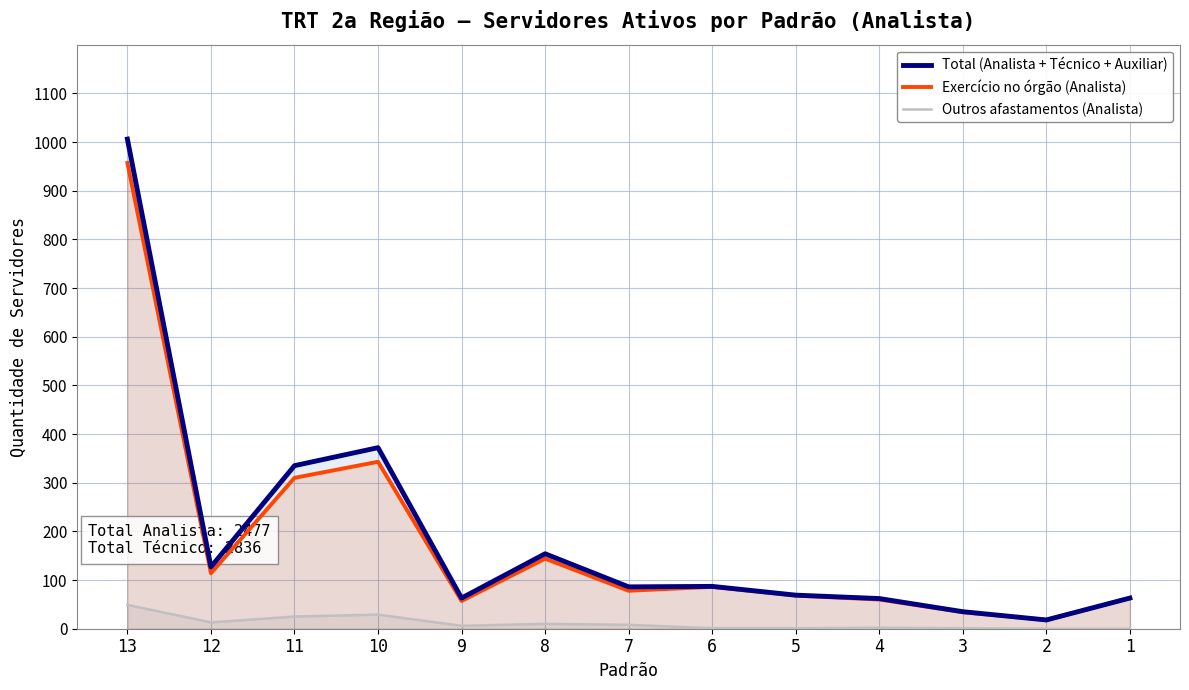

What is the value of the Outros afastamentos (Analista) point at the 9th from the left?

1